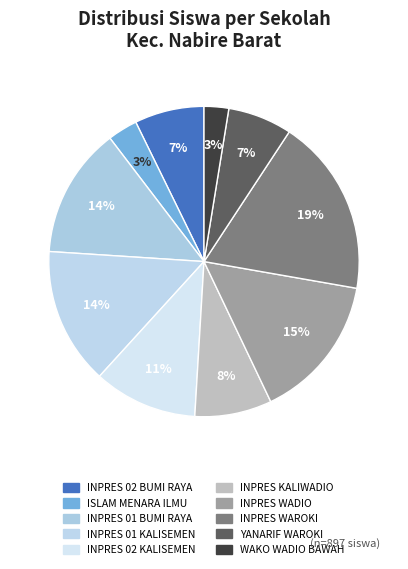

Is there any slice that represents more than half of the pie?

No